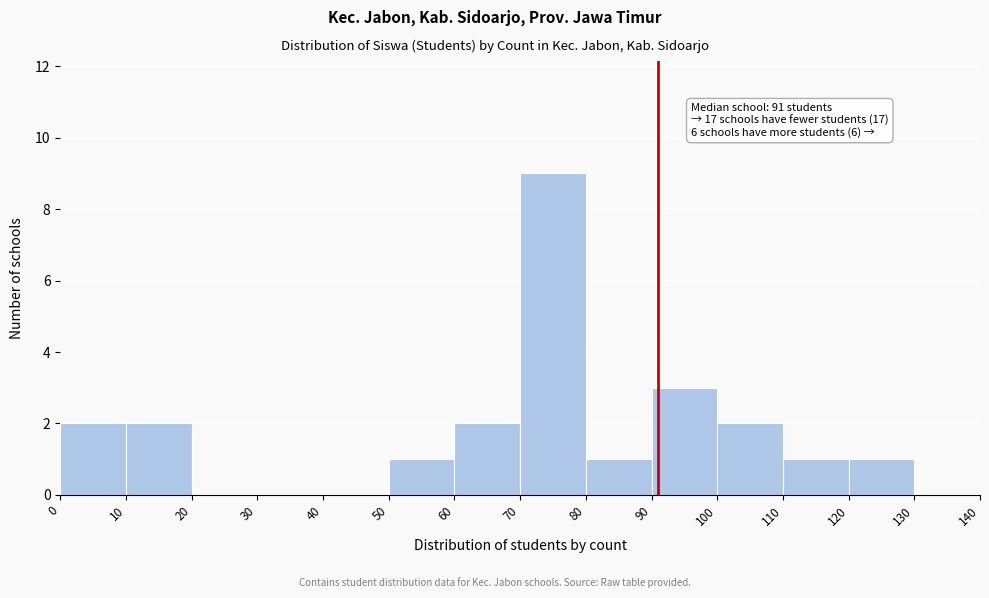

Over which range of the x-axis is the bar tallest?

70 to 80